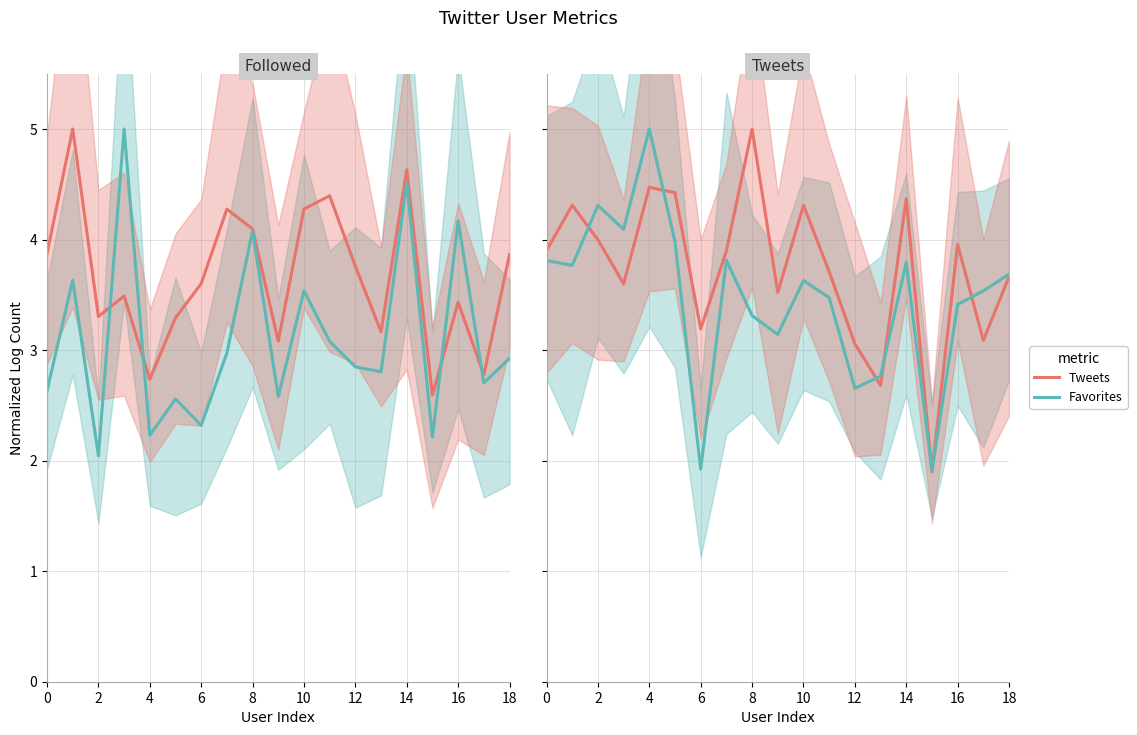

How many intersections are there between Followed and Favorites?

6